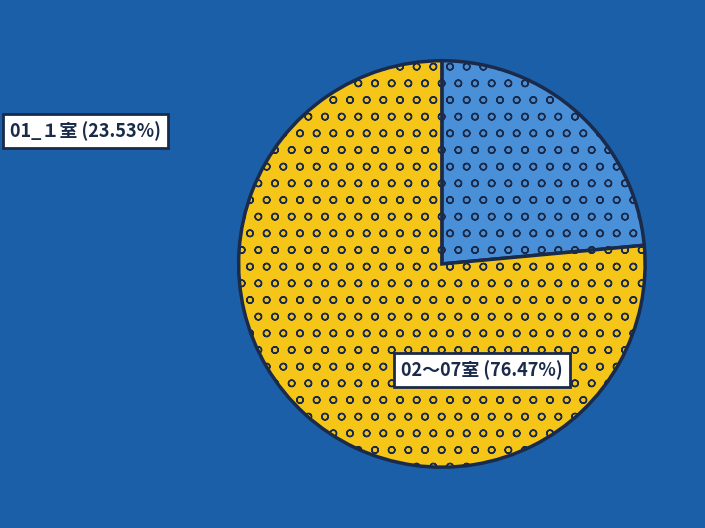

Does any single category account for the majority?

Yes